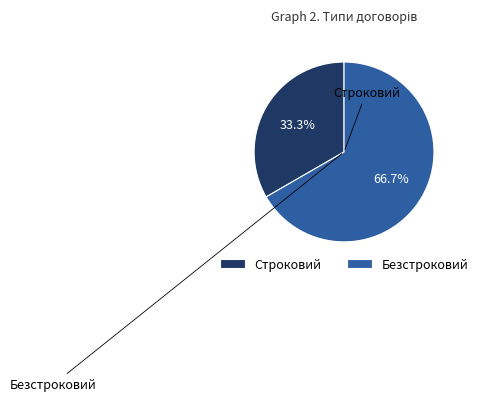

Is there any slice that represents more than half of the pie?

Yes